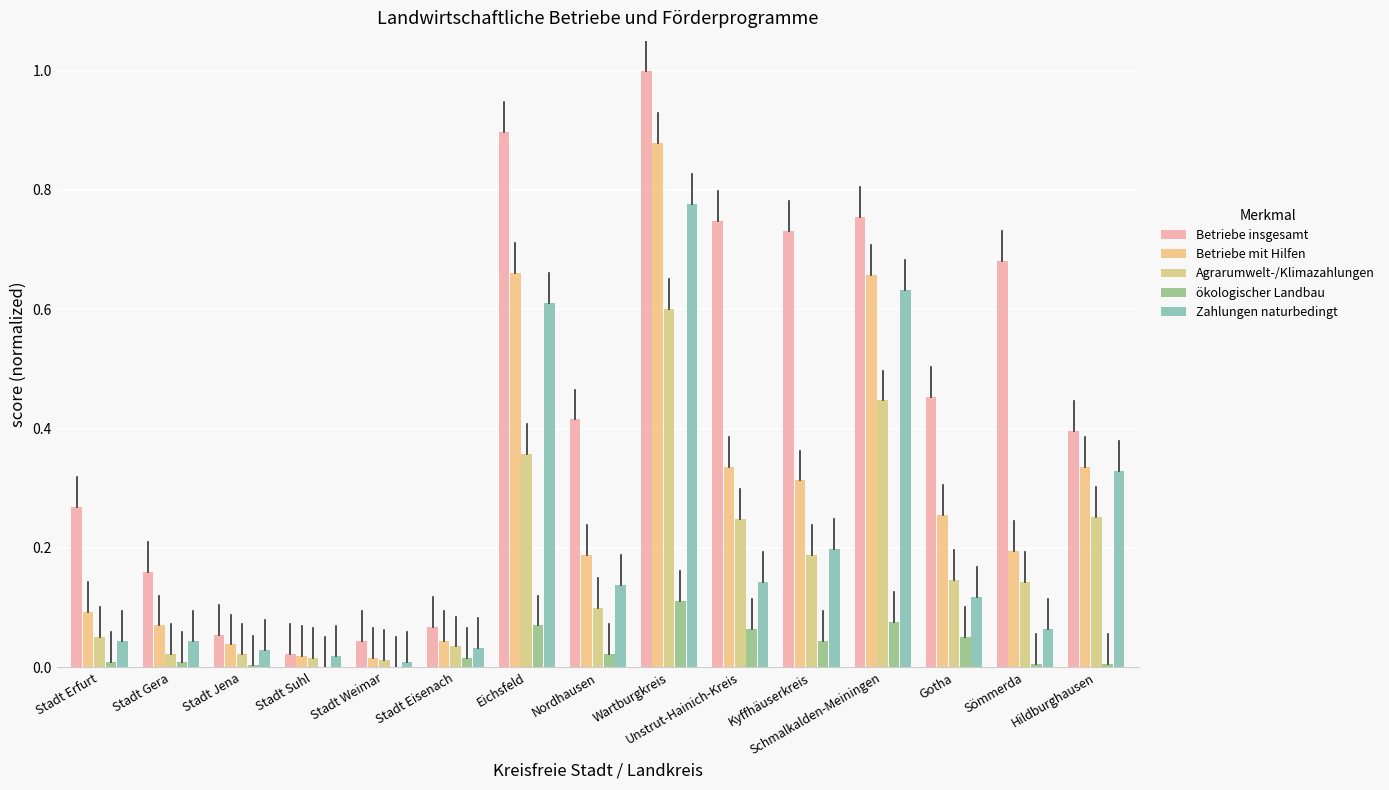

Which category has the lowest value in the ökologischer Landbau series?

Stadt Suhl